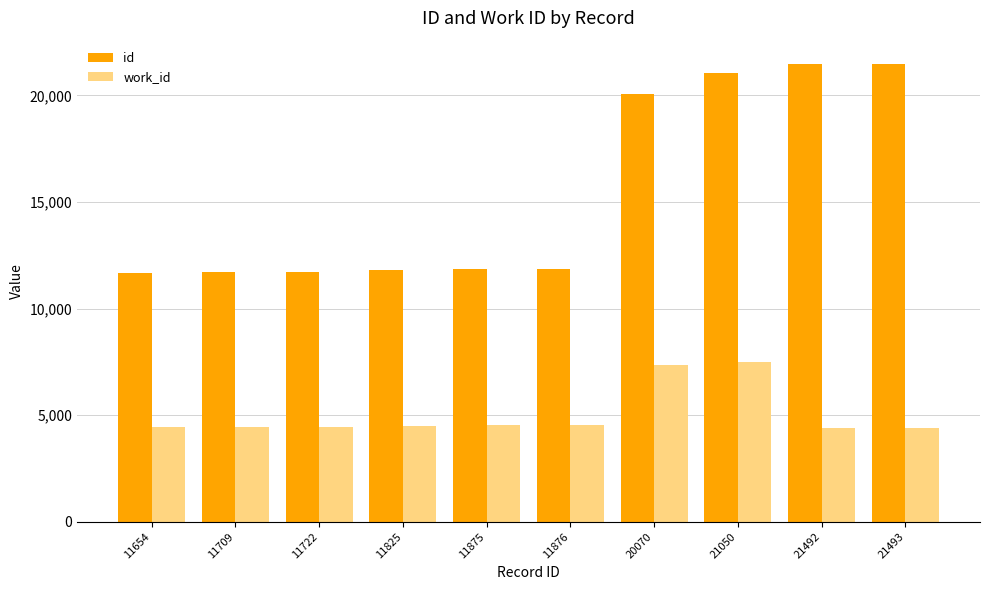

What is the sum of the id values at 21050 and 11876?

32926